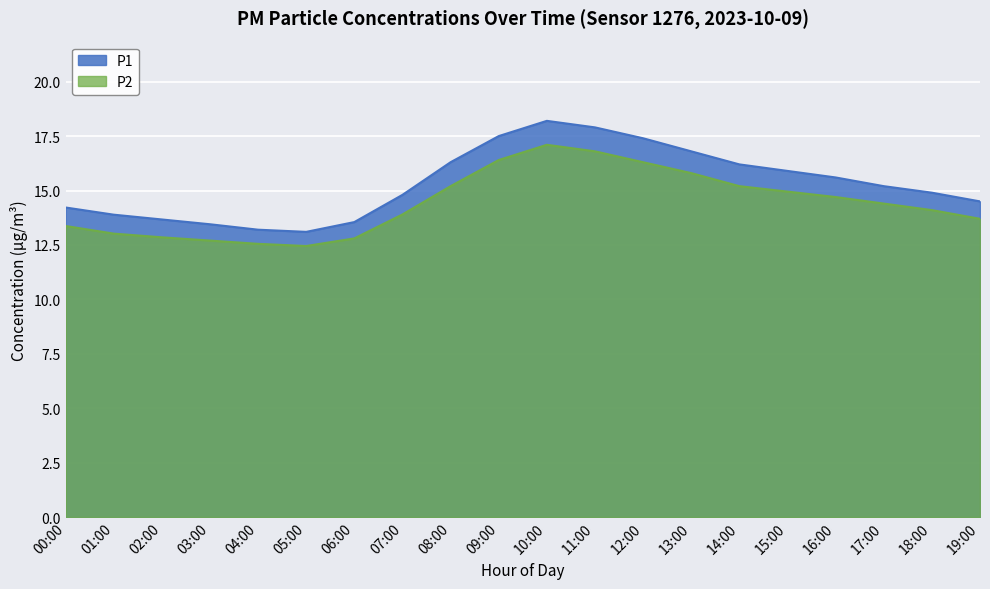

True or false: P2 and P1 cross at least once.

False